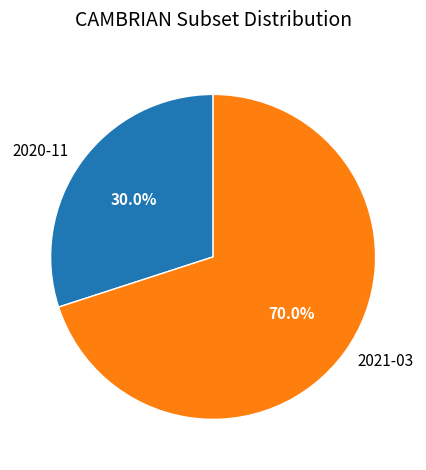

How many slices are in this pie chart?

2